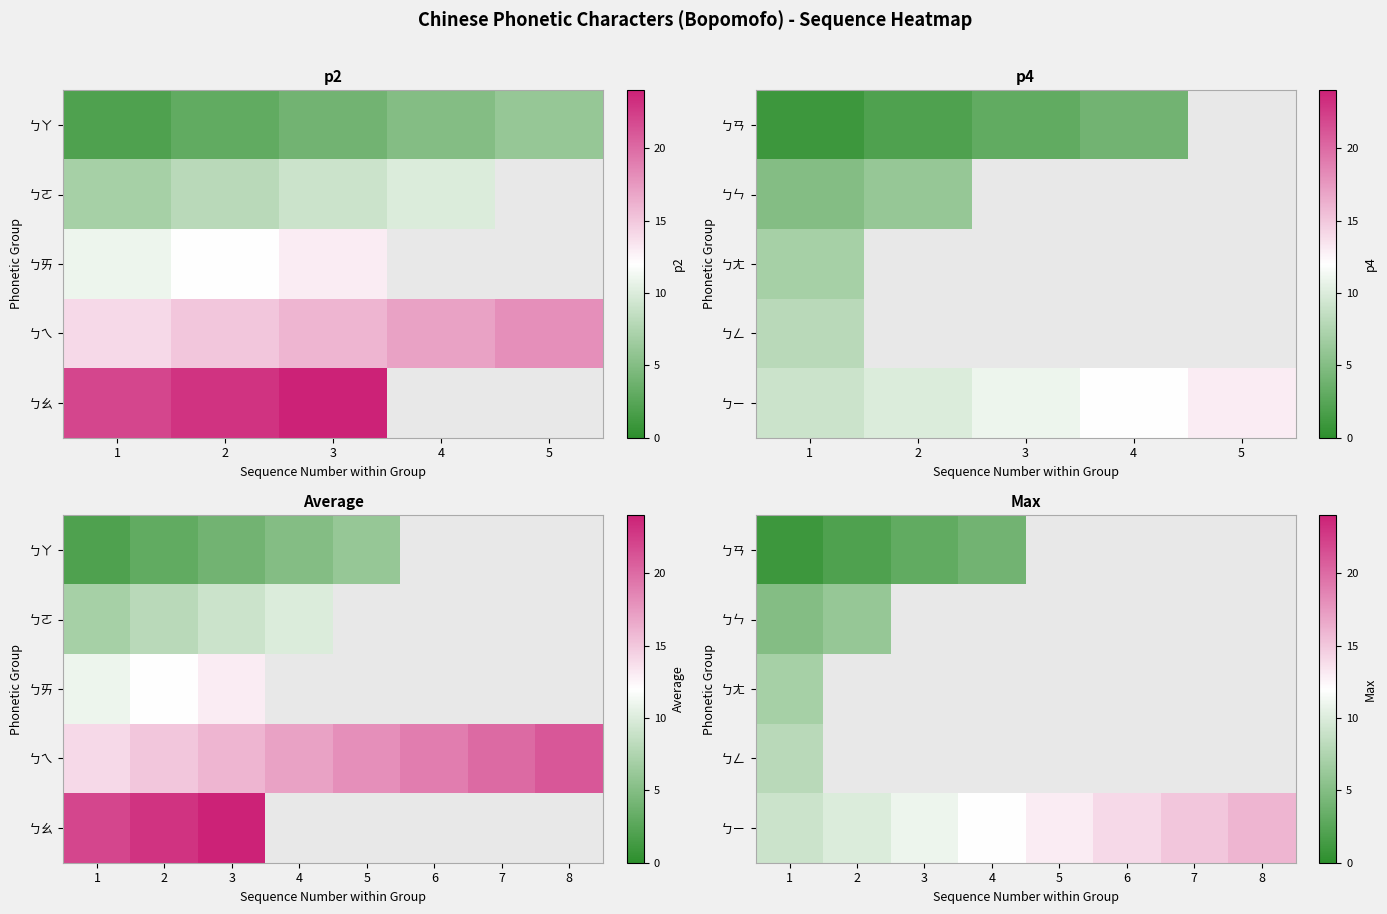

At which category is the sum across all series the highest?

1